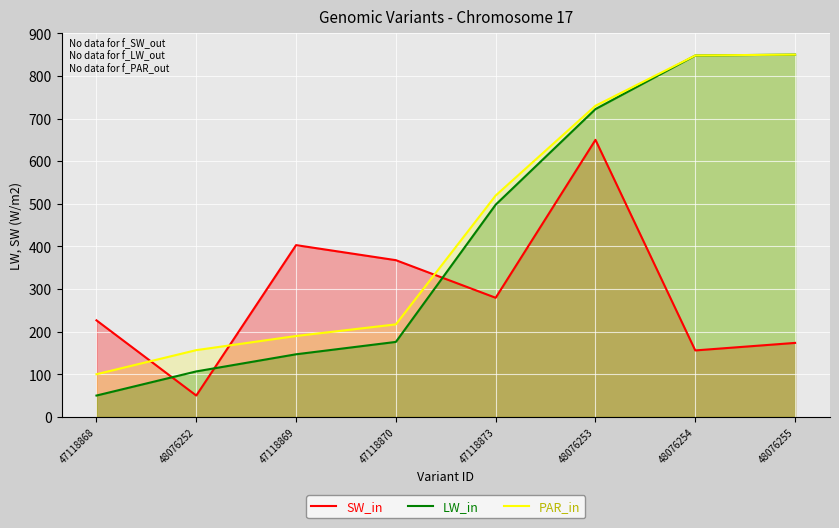

Is the value of PAR_in at 47118873 greater than the value of SW_in at 48076254?

Yes